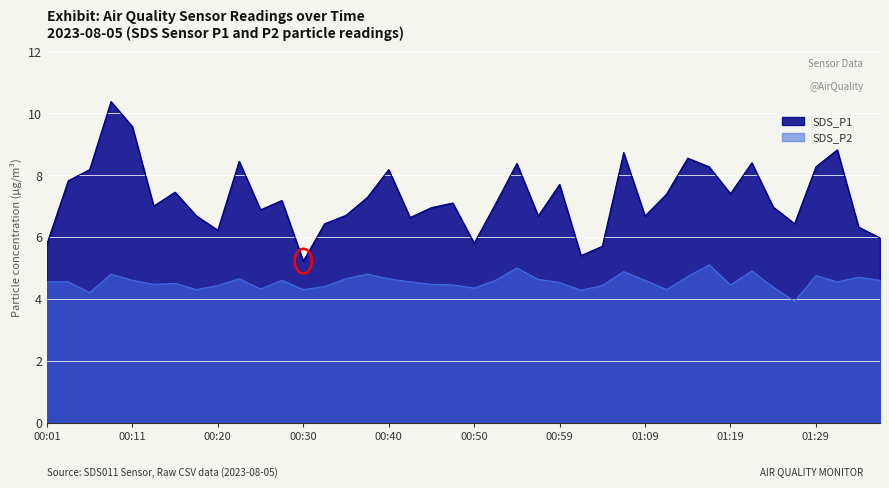

Does the chart display data point markers on the line(s)?

No